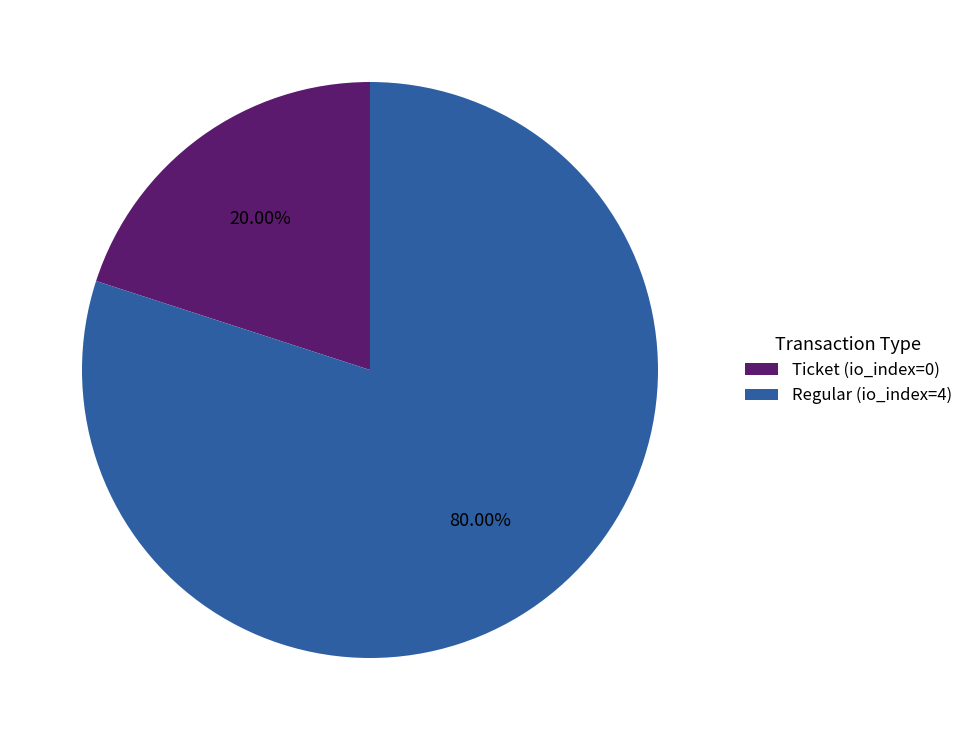

Do Ticket (io_index=0) and Regular (io_index=4) together represent more than half of the pie?

Yes